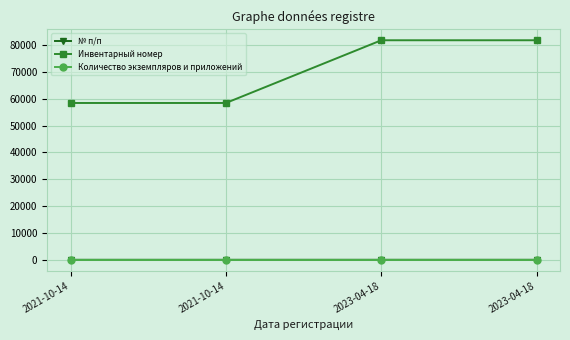

How many distinct data groups are displayed?

3